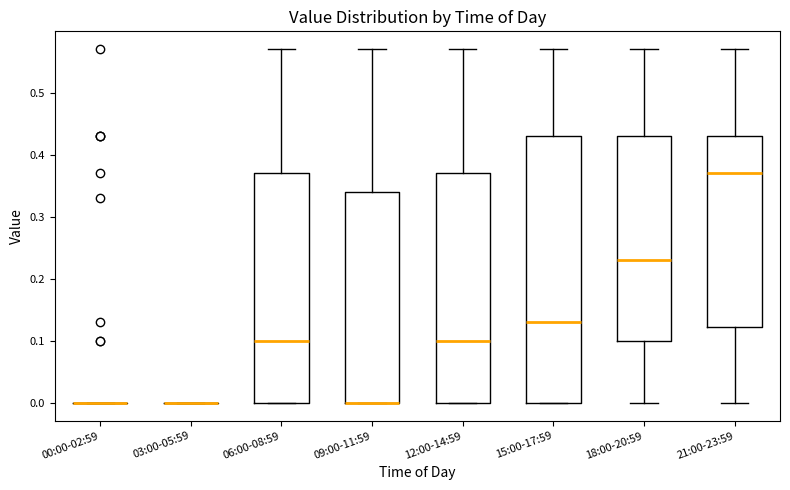

Which box is the tallest, from its lower edge to its upper edge?

15:00-17:59